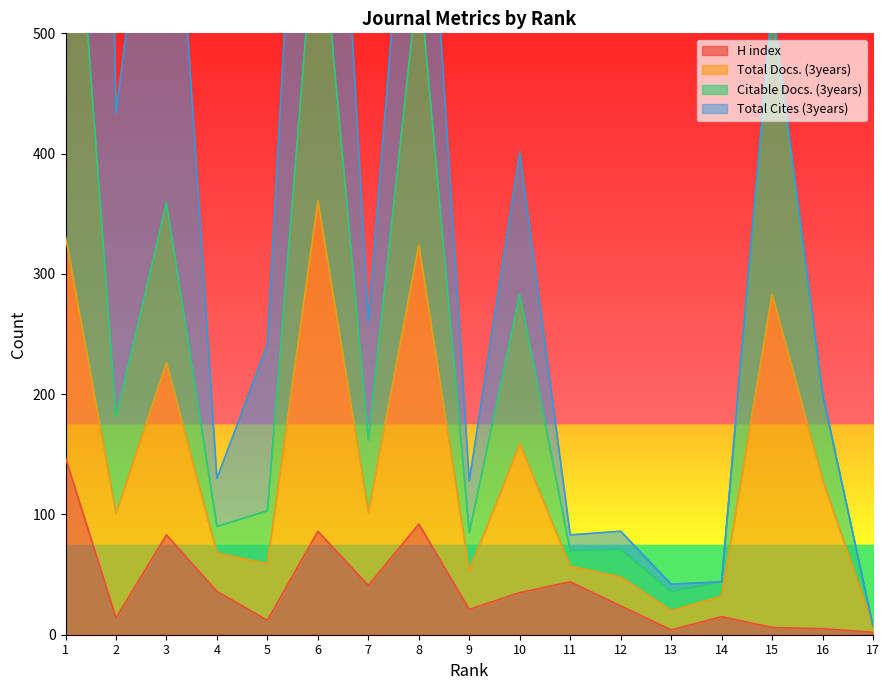

True or false: H index and Citable Docs. (3years) intersect in this chart.

False